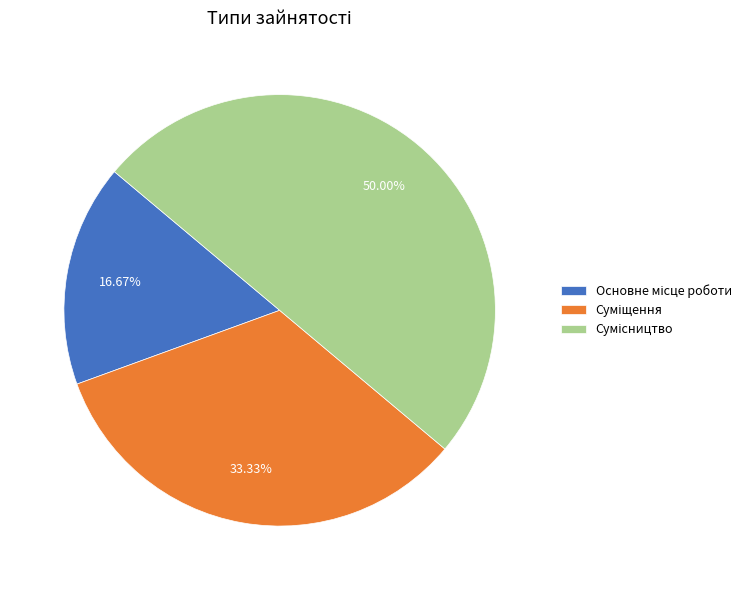

How much of the chart is everything except Сумісництво?

50.0%